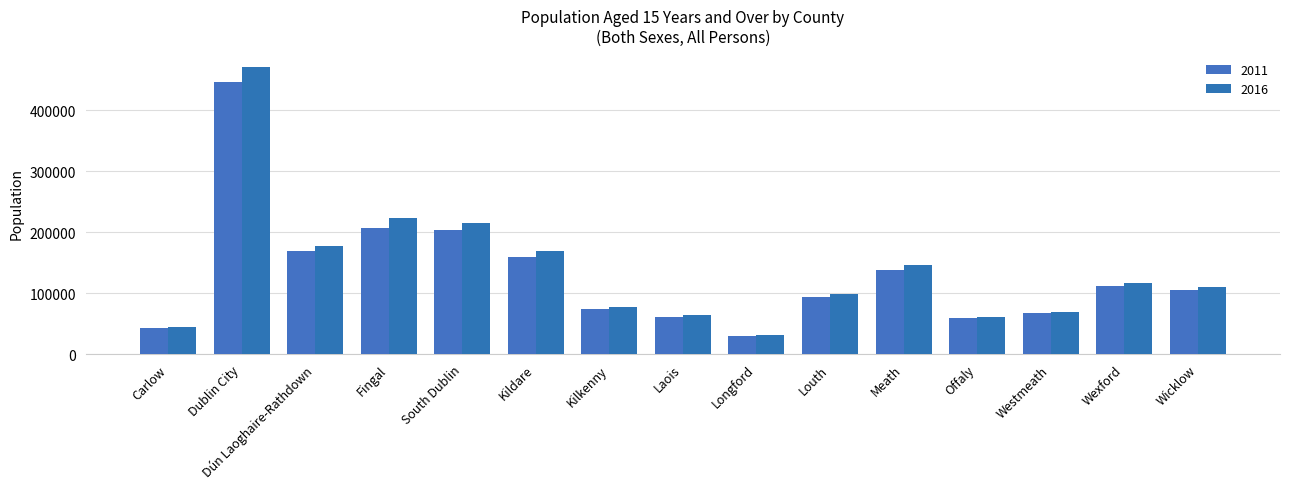

How many bars are there in total?

30